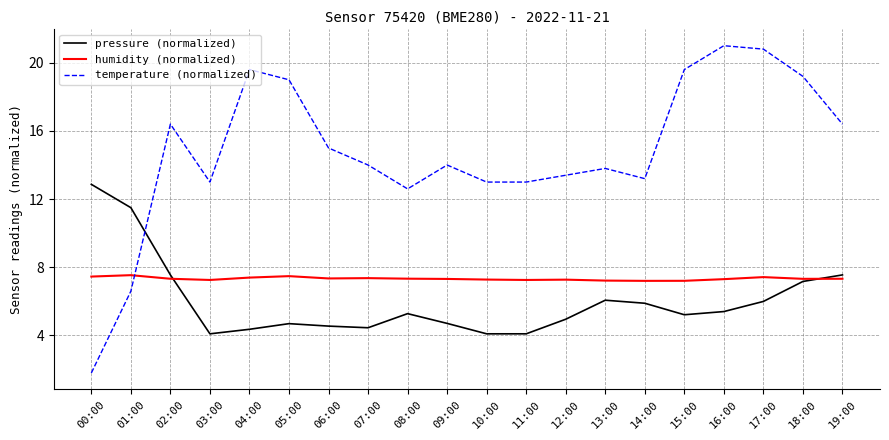

At 05:00, list the series in order from largest to smallest.

temperature (normalized), humidity (normalized), pressure (normalized)